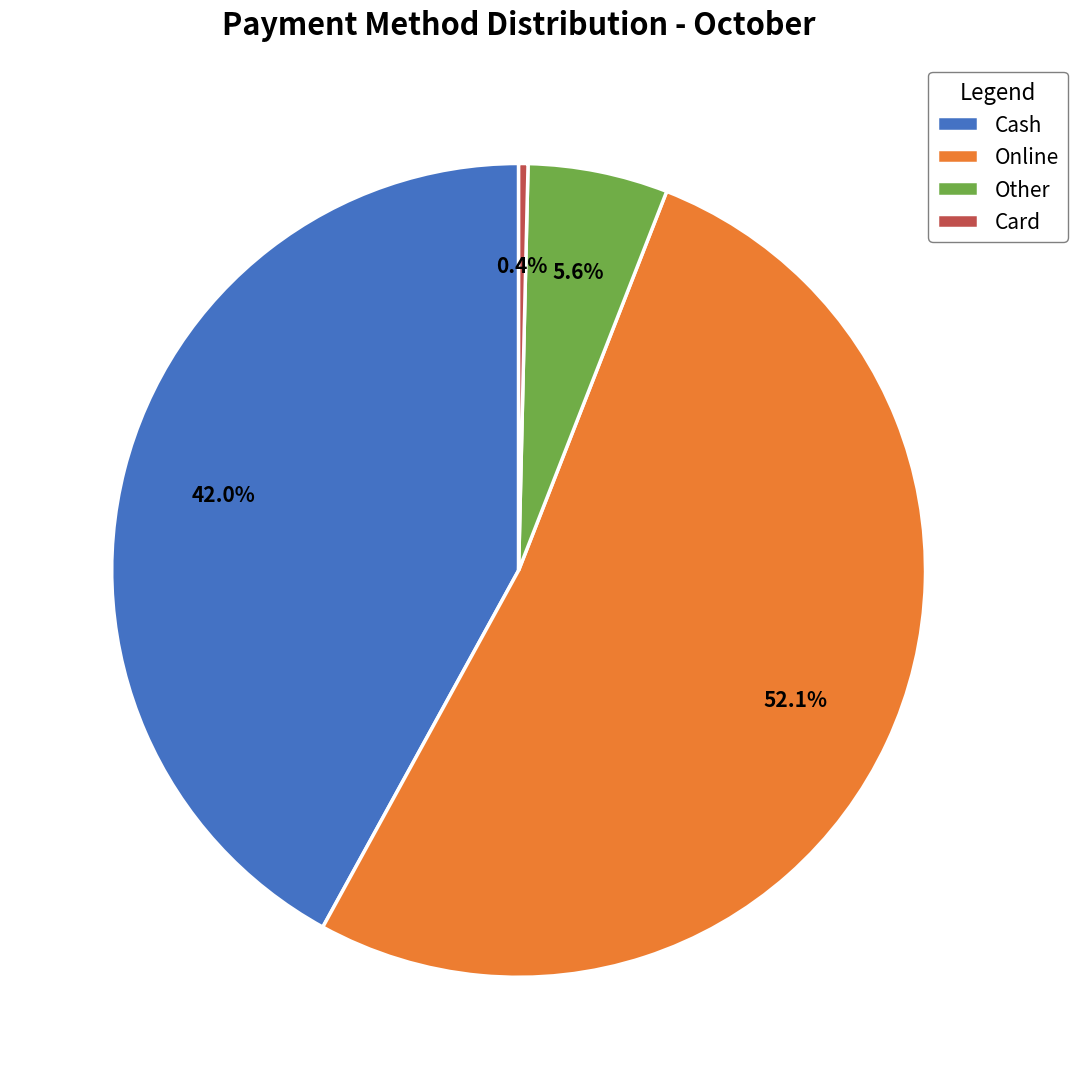

Is there any slice that represents more than half of the pie?

Yes